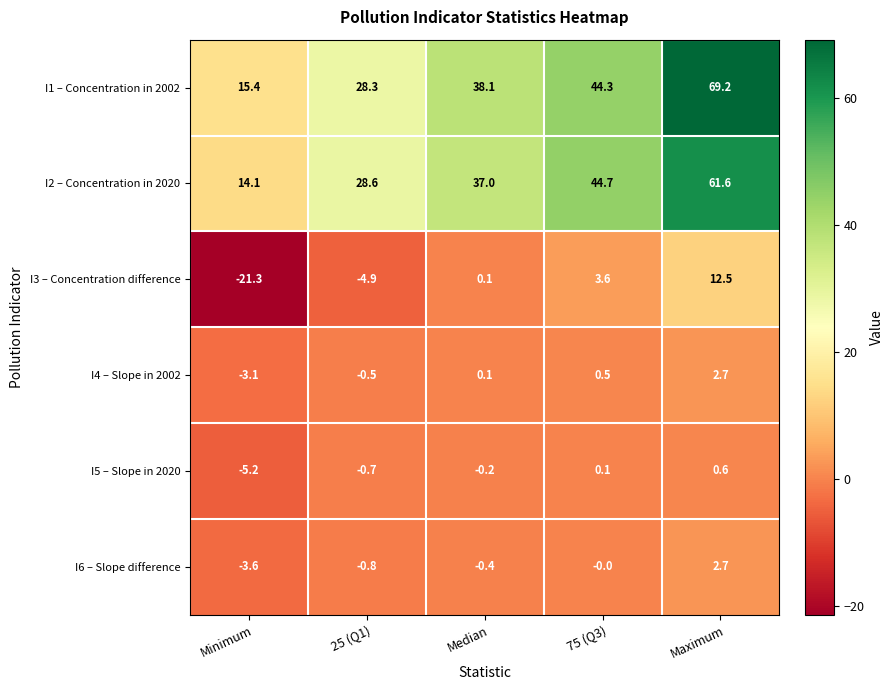

At how many categories does at least one series exceed 47?

1